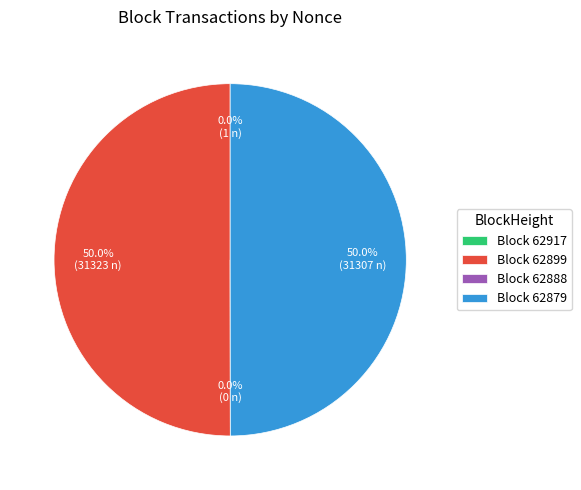

Is there any slice that represents more than half of the pie?

Yes